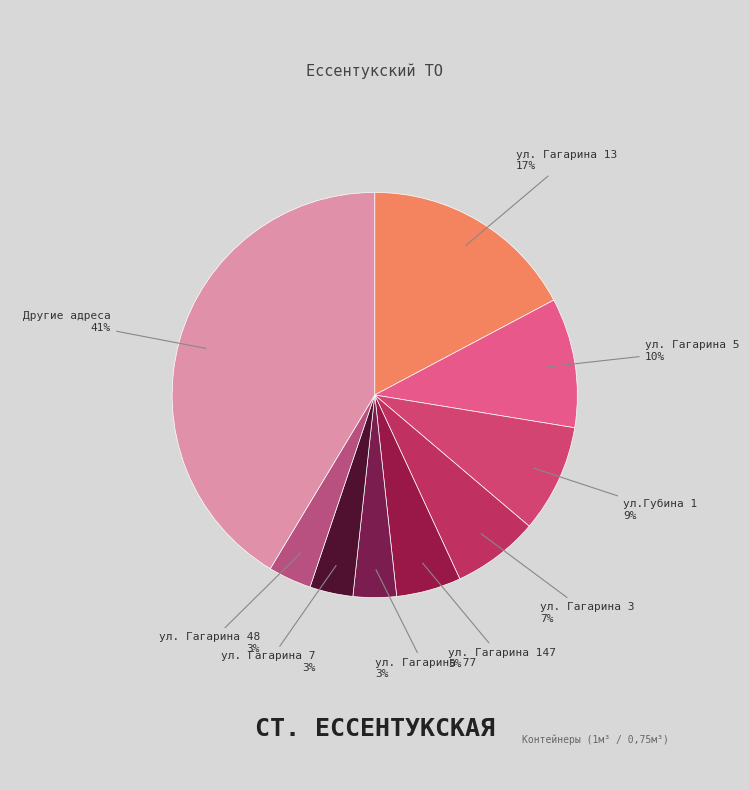

Is there a majority slice in this chart?

No